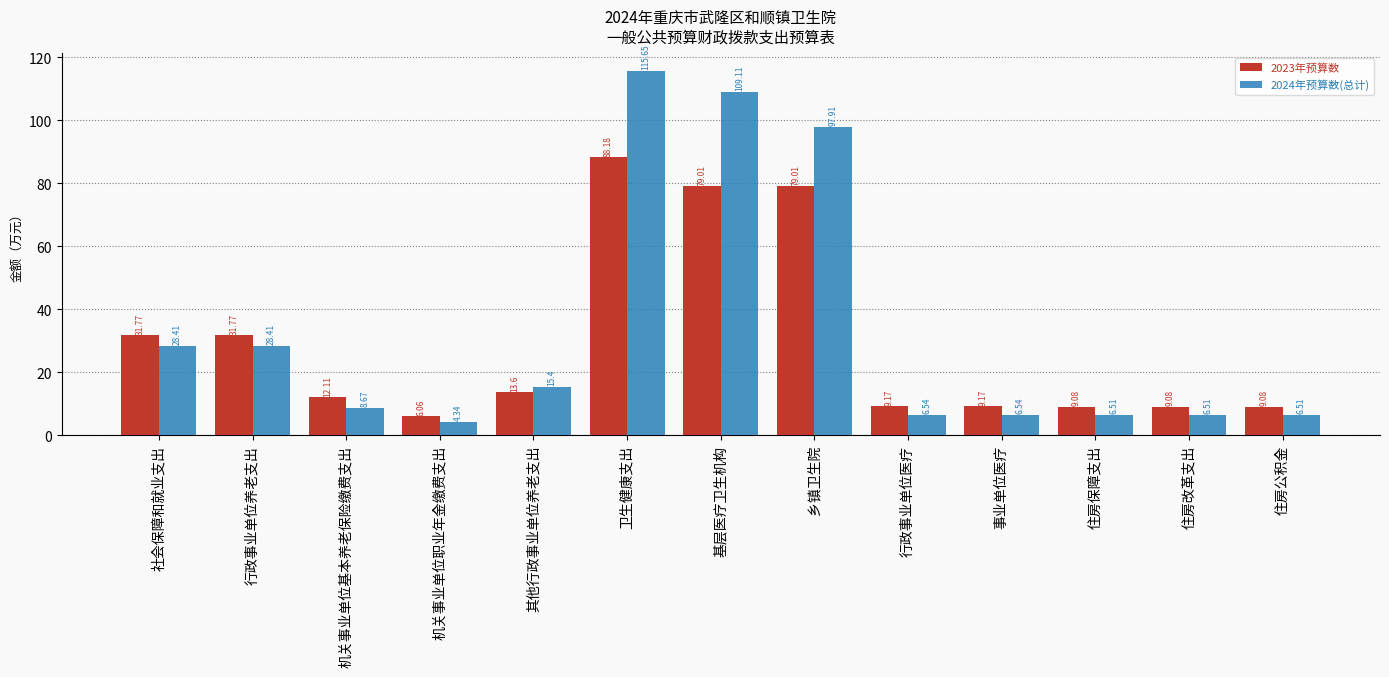

What is the difference between the second highest and minimum values in the 2024年预算数(总计) series?

104.8